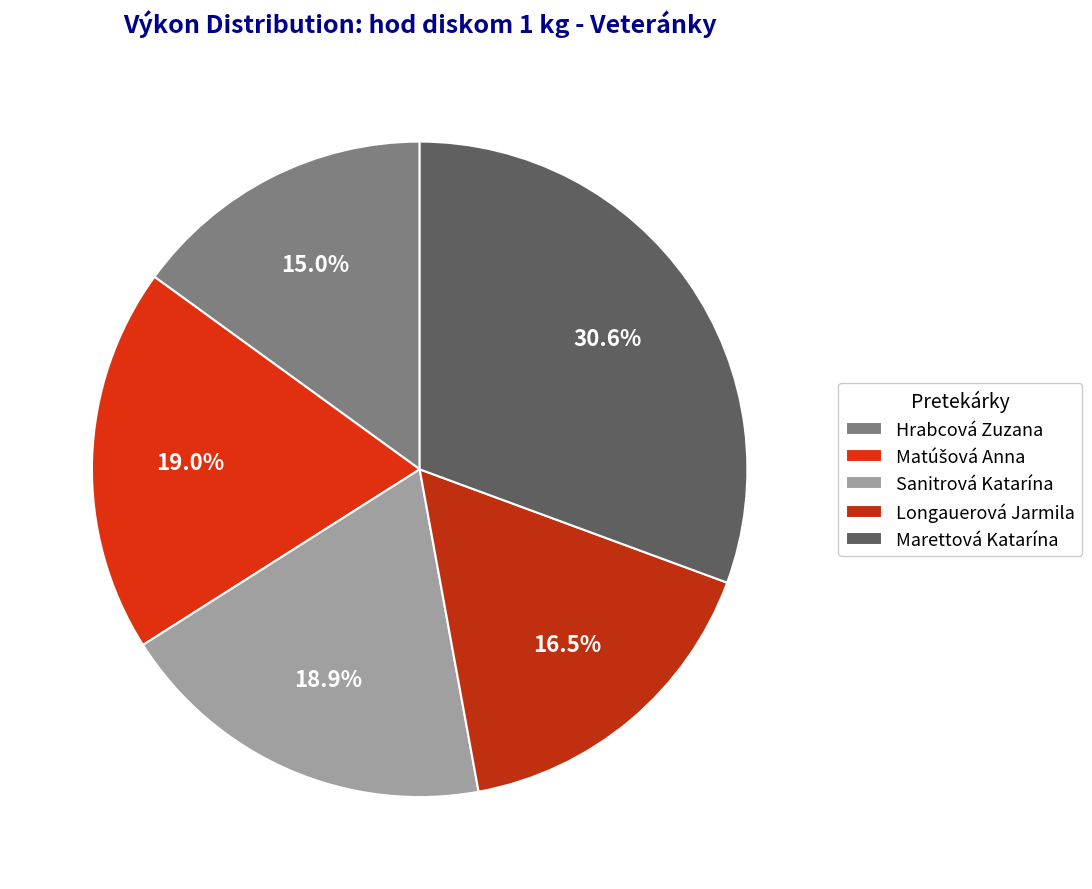

How many slices are in this pie chart?

5